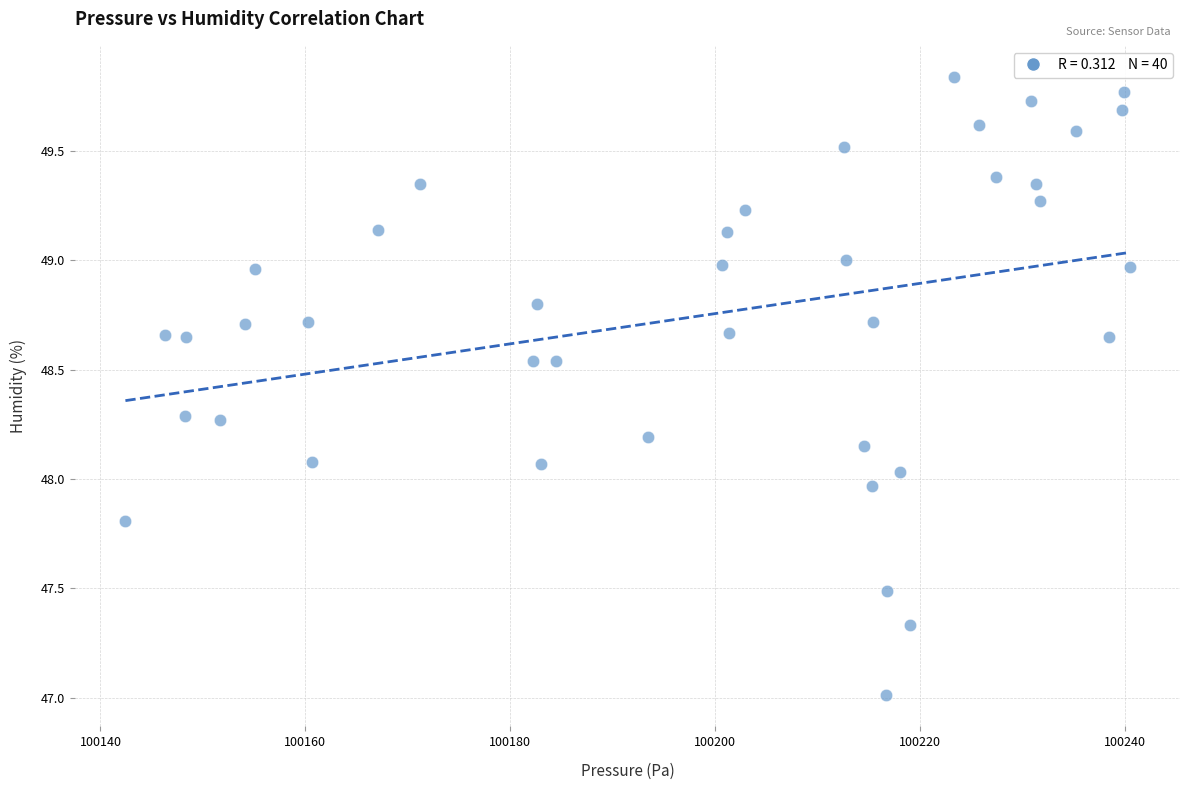

What is the range of X values (max minus min)?

98.0